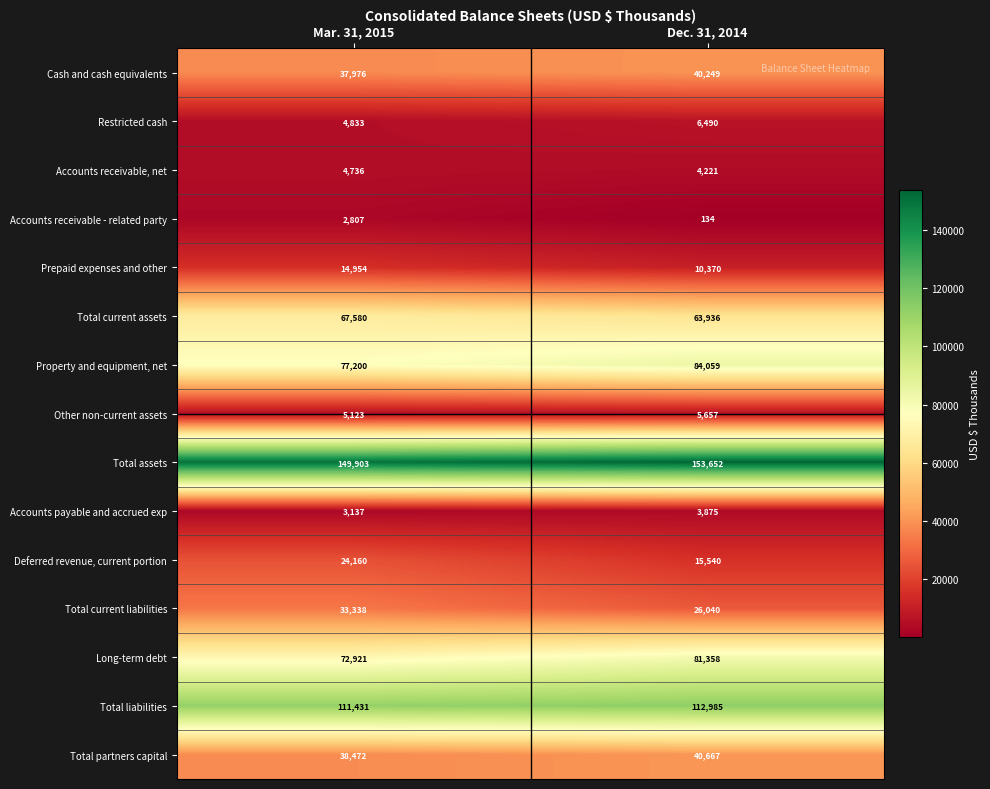

The value of Property and equipment, net at Mar. 31, 2015 is 133173. True or false?

False